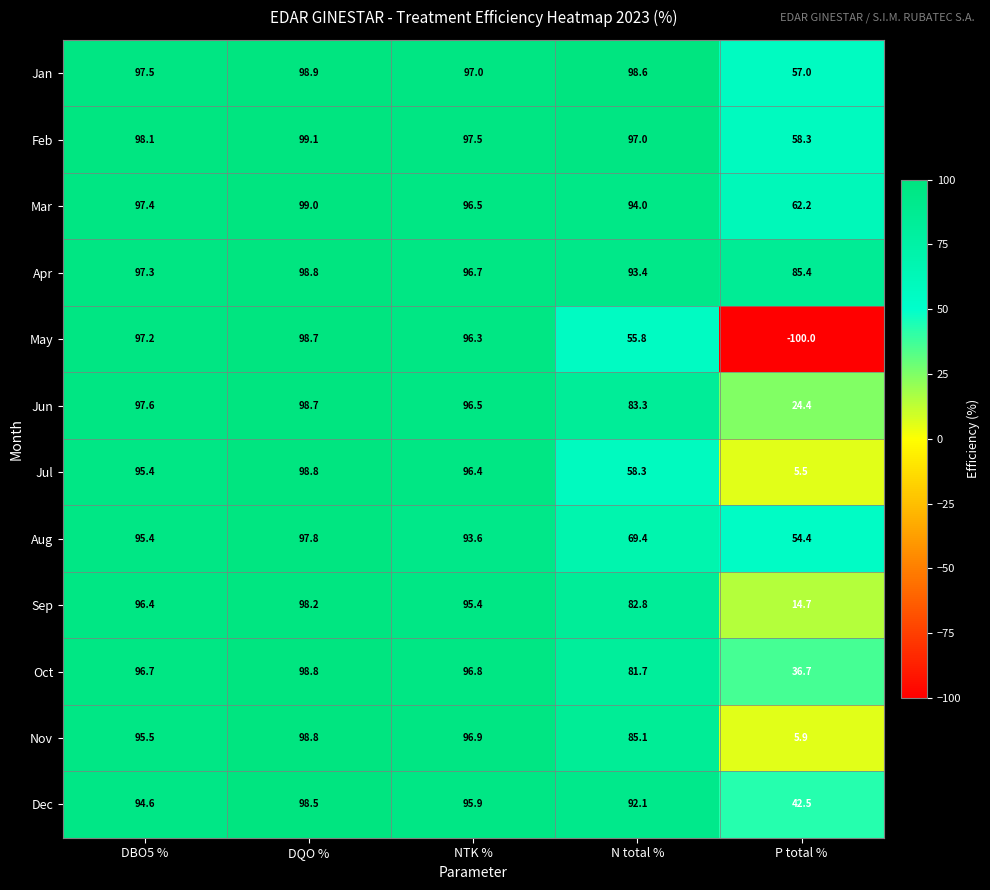

At which category does the chart reach its peak across all series?

DQO %